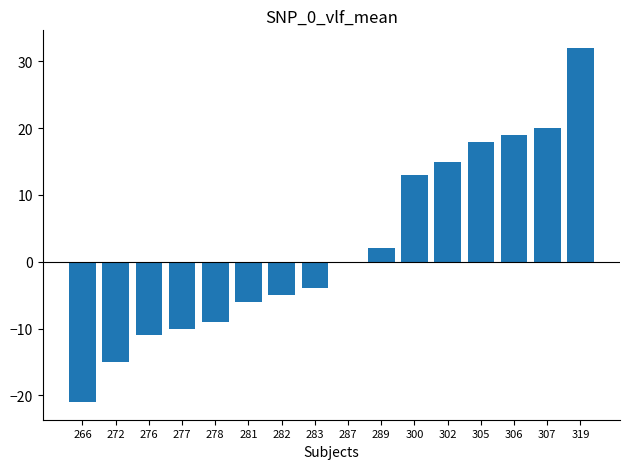

How many distinct data groups are displayed?

1